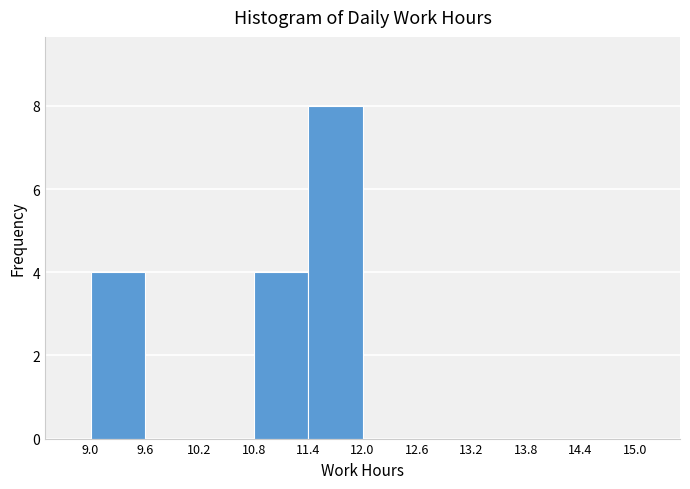

How tall is the bar that spans 11.4 to 12.0 on the x-axis? The values are not printed on the chart, so give them approximately, as read against the axis.

8